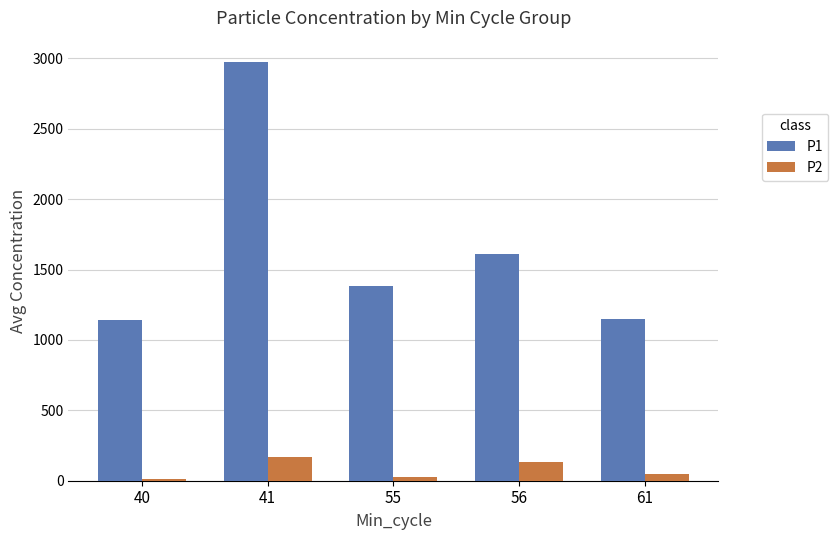

Which series has the widest spread of values?

P1